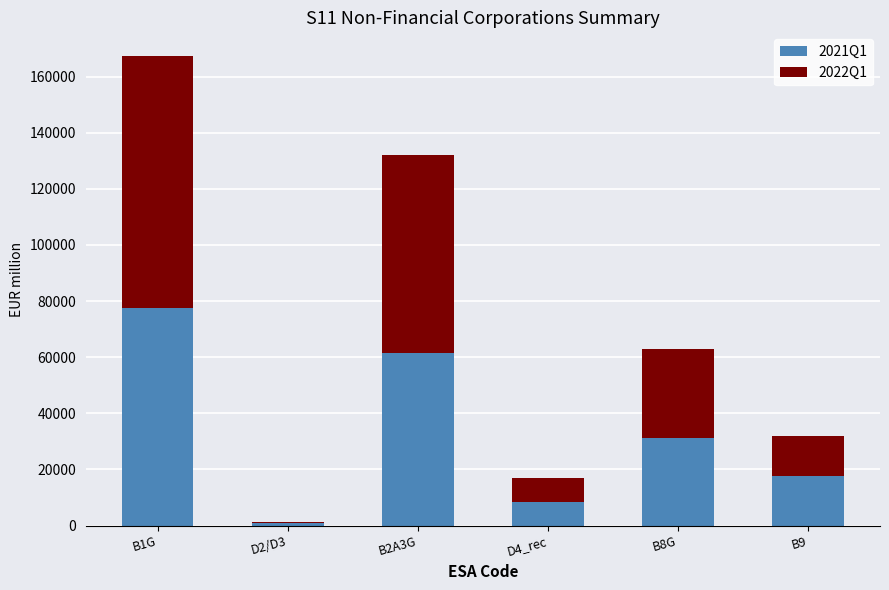

What is the total value across all series at B2A3G?

132131.7